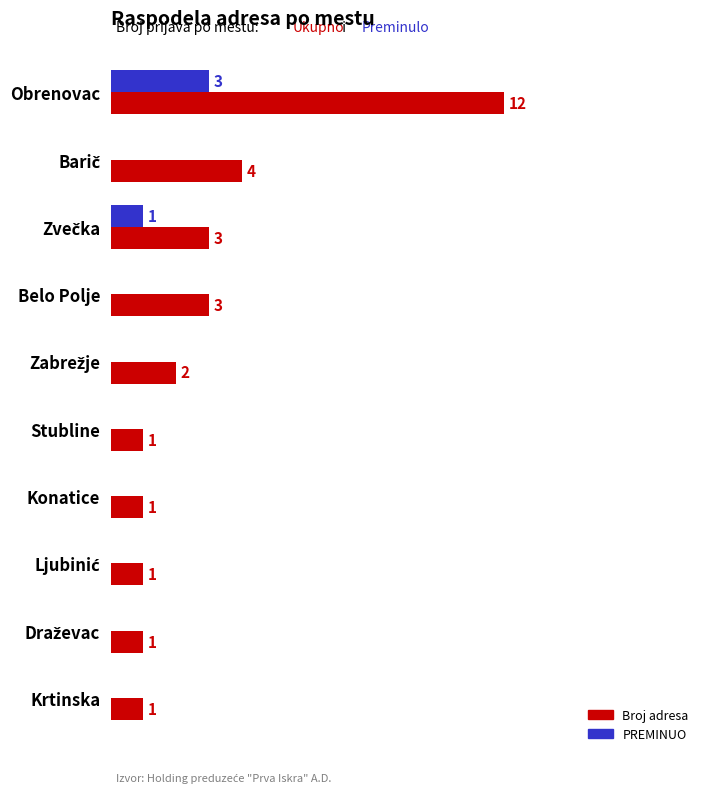

Which category has the highest value in the Broj adresa series?

Obrenovac